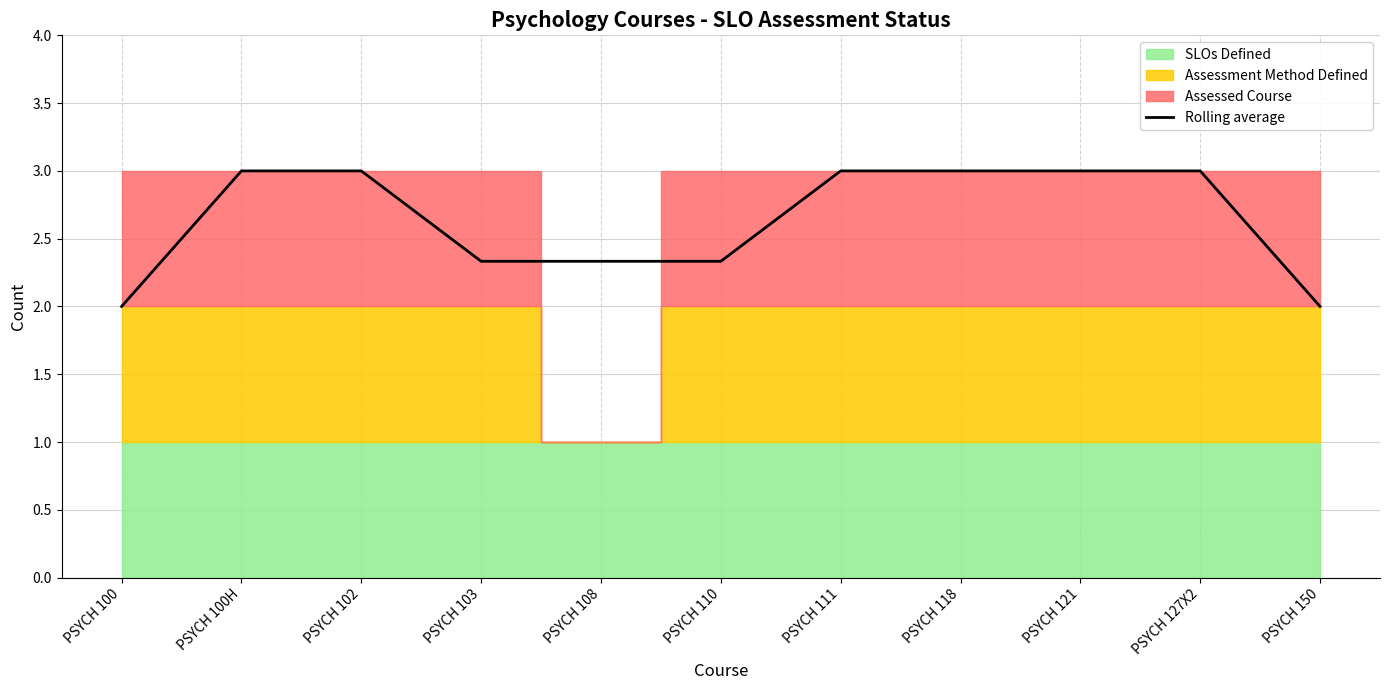

What is the difference between the maximum and second lowest values?

1.0